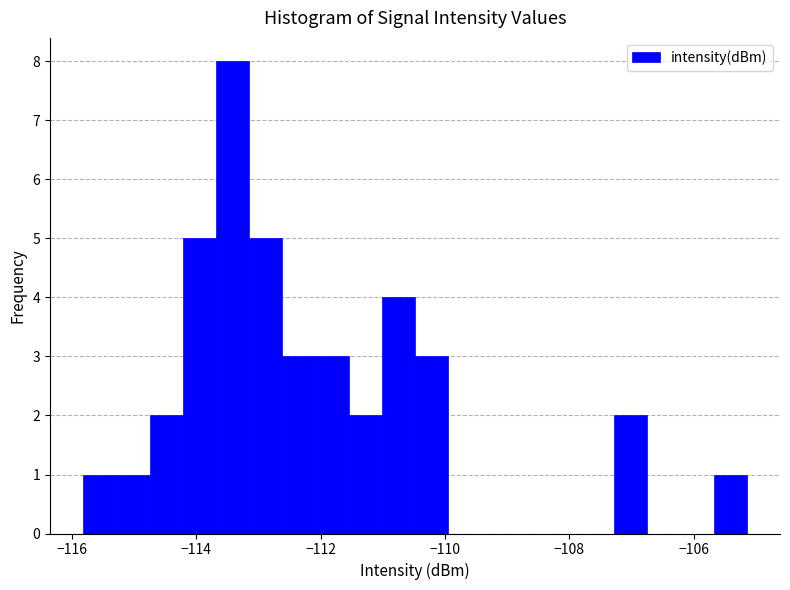

Around what value on the x-axis is the tallest bar? Give the approximate position of its centre, as read against the axis.

-113.4